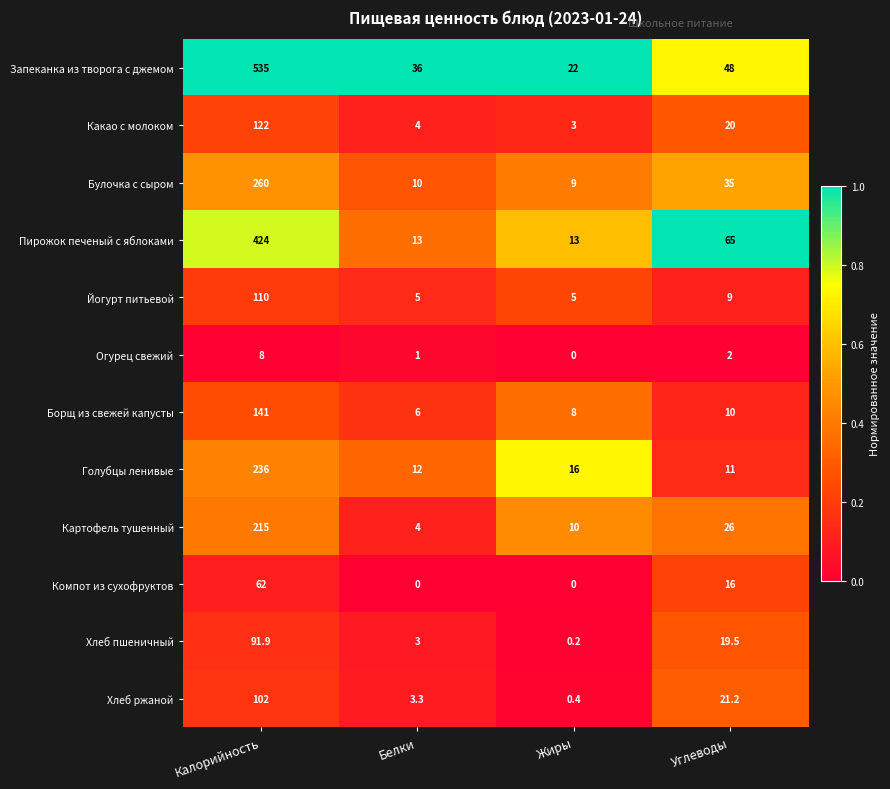

What value does the Компот из сухофруктов series have at Углеводы?

16.0